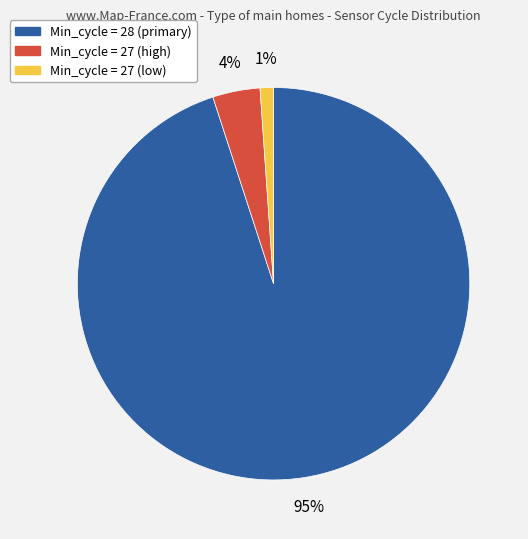

Count the number of slices in the pie.

3